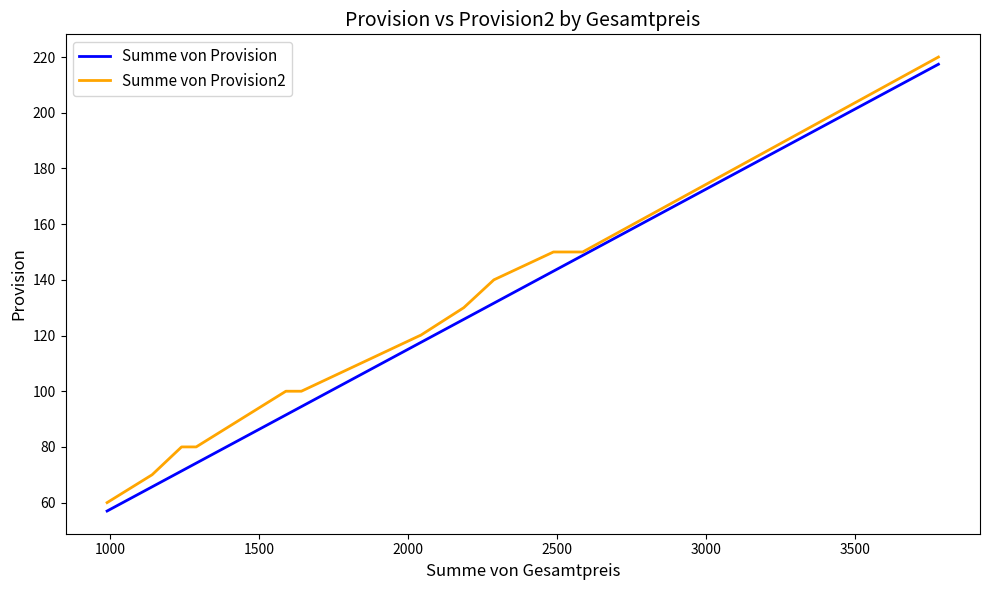

What is the greatest value displayed?

220.0